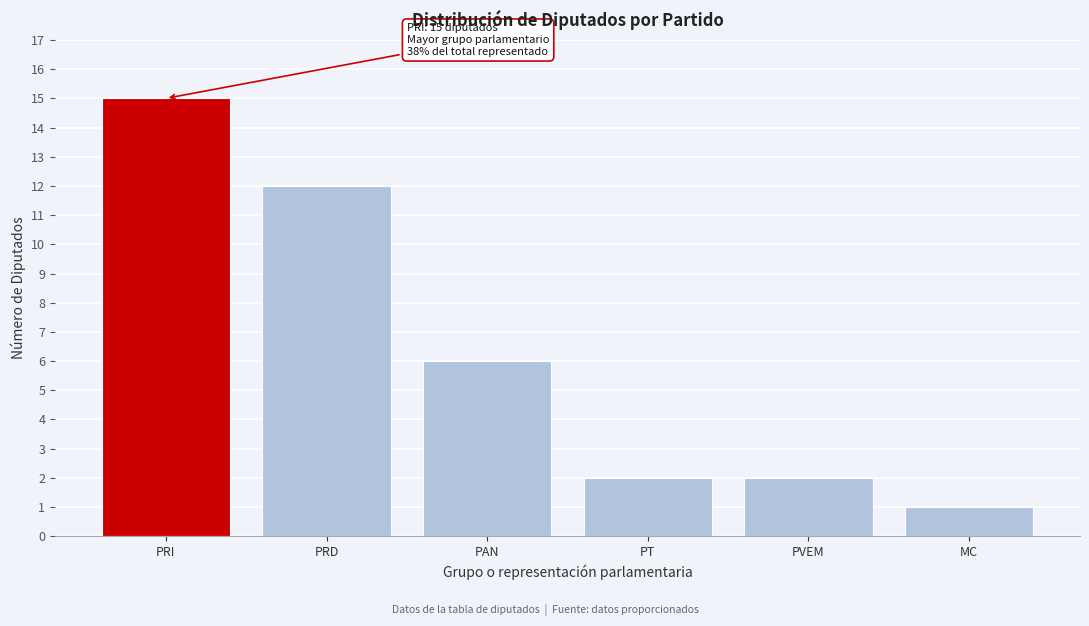

What is the change in value from PRD to PAN?

-6